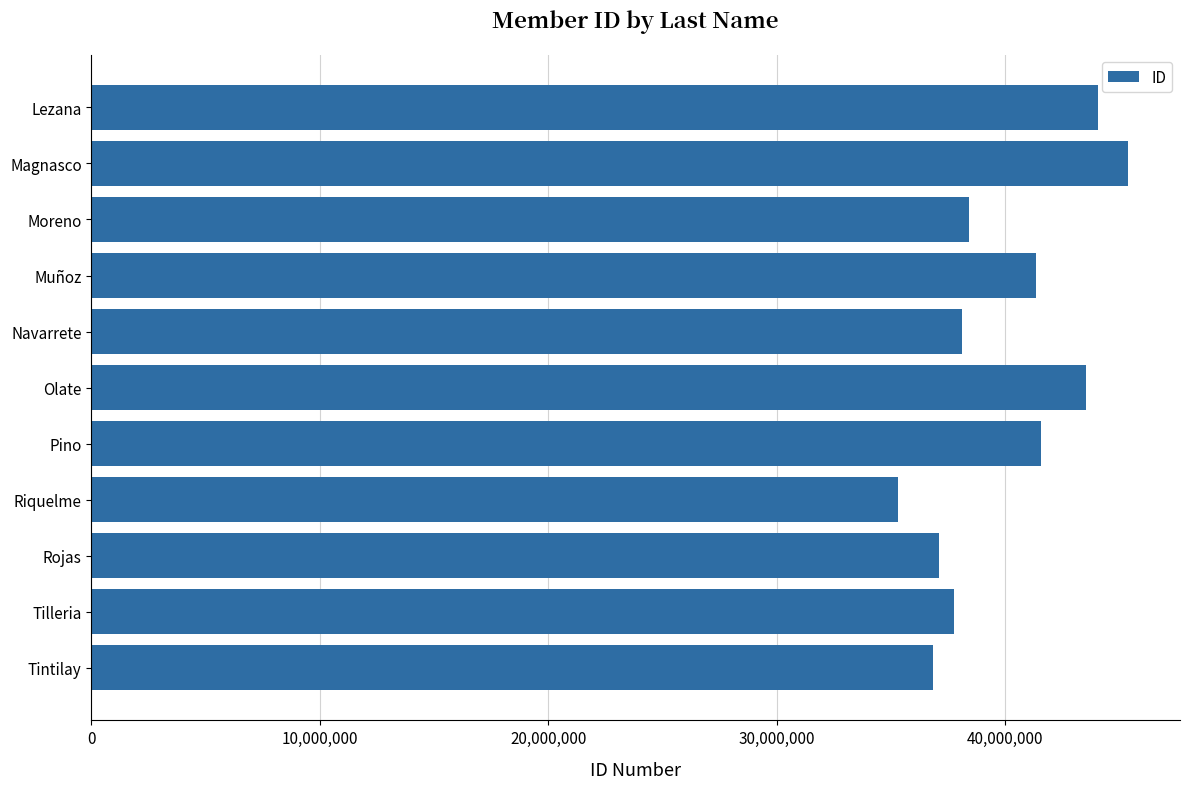

What is the greatest value displayed?

45389702